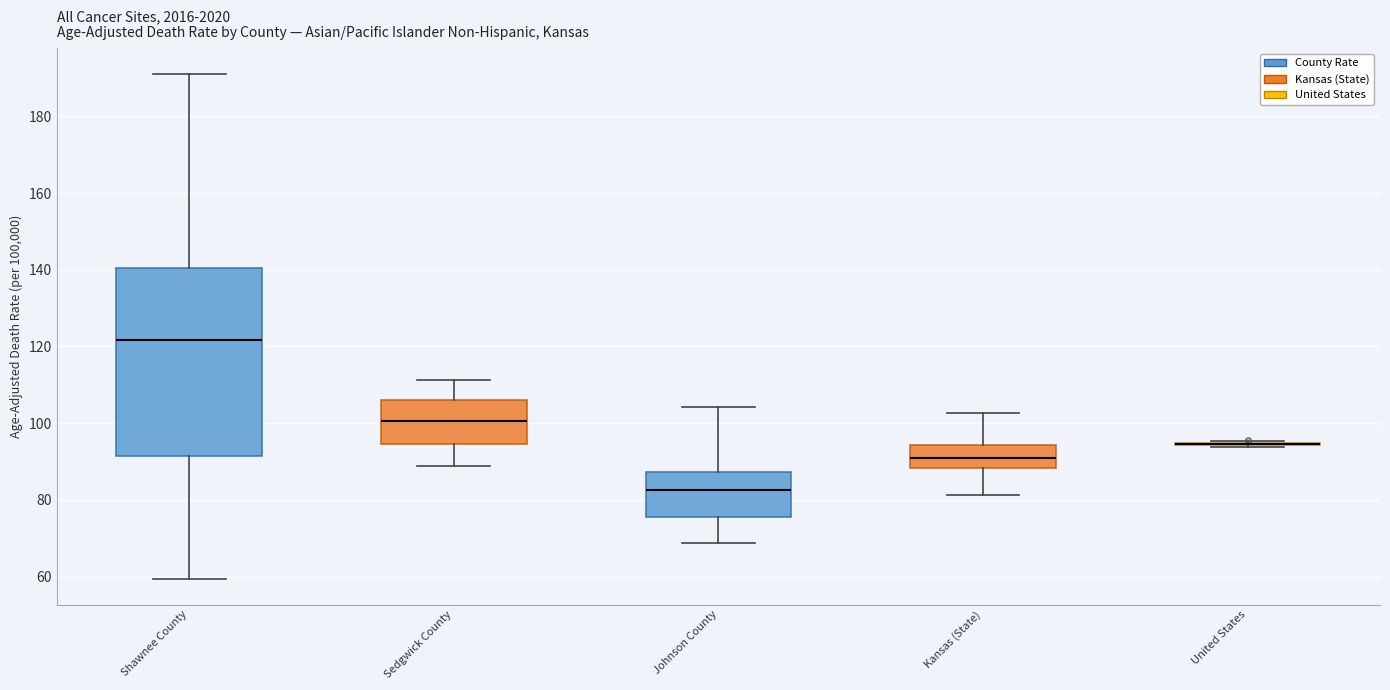

Reading left to right, read every box against the y-axis: the position of its median line, the range the box covers, and the ends of its whiskers. The values are not printed on the chart, so give them approximately, as read against the axis.

Shawnee County: median 122, box 92 to 140, whiskers 60 to 192
Sedgwick County: median 100, box 94 to 106, whiskers 88 to 112
Johnson County: median 82, box 76 to 88, whiskers 68 to 104
Kansas (State): median 90, box 88 to 94, whiskers 82 to 102
United States: box collapsed to a line at 94, whiskers 94 to 96